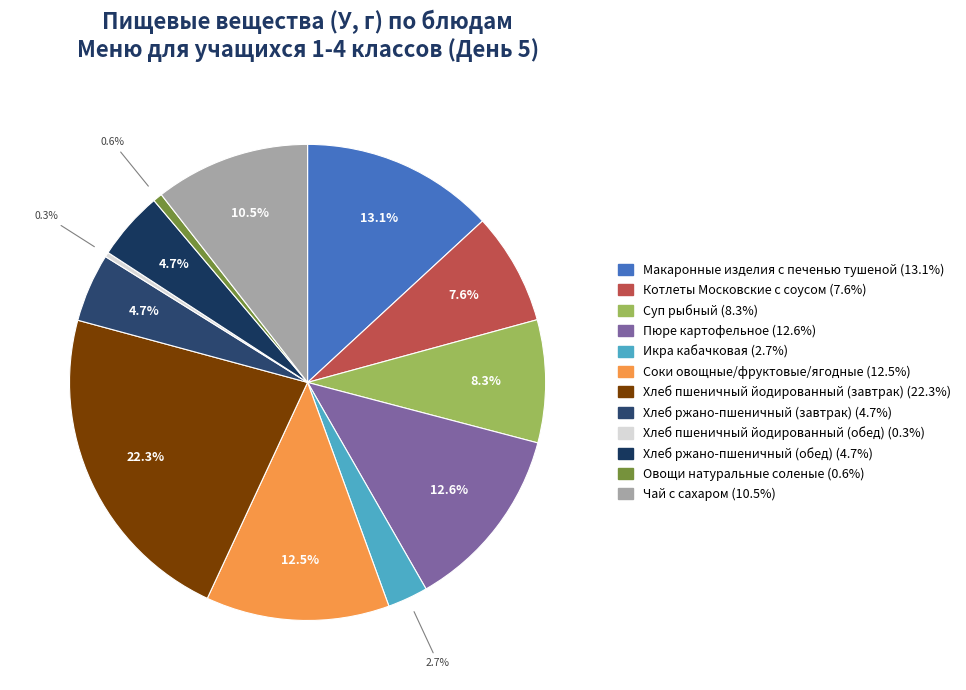

Which category has the smallest portion of the pie?

Хлеб пшеничный йодированный (обед)